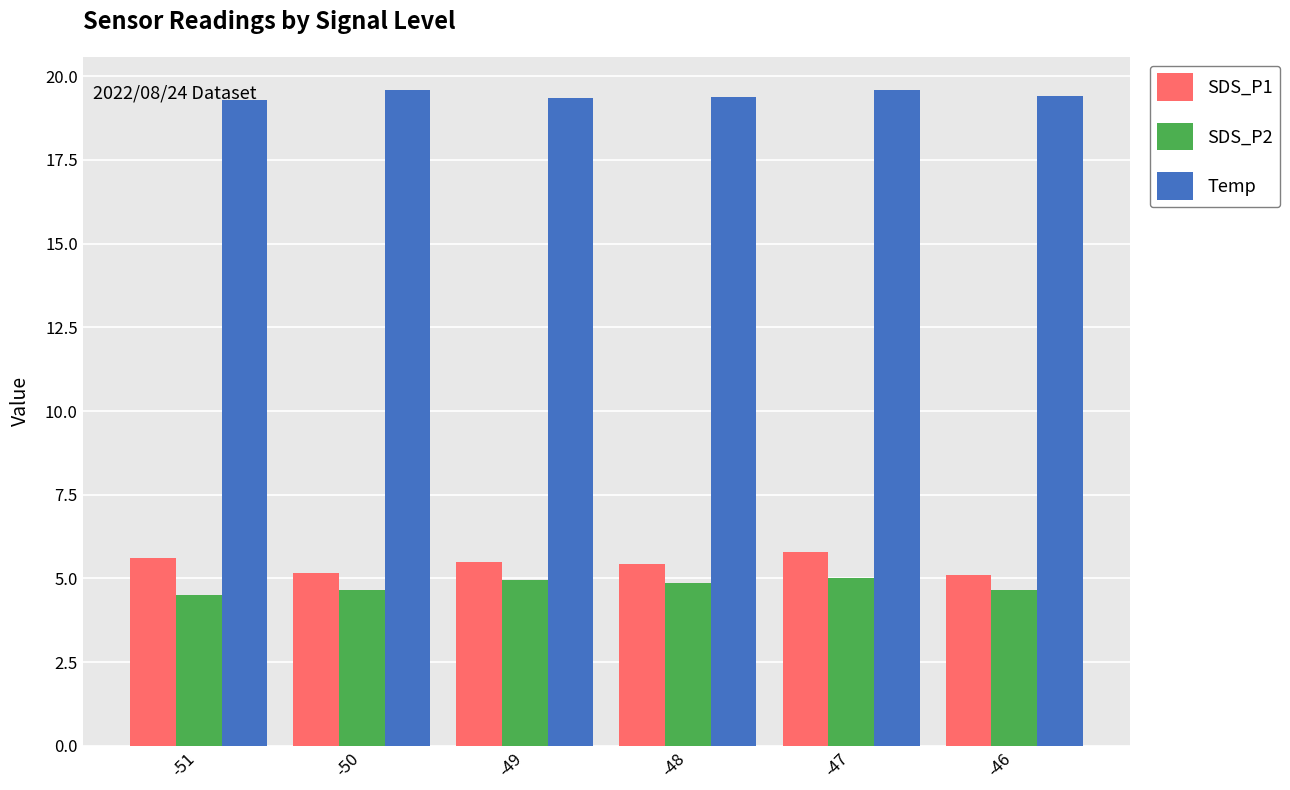

Rank the series at -47 from lowest to highest value.

SDS_P2, SDS_P1, Temp